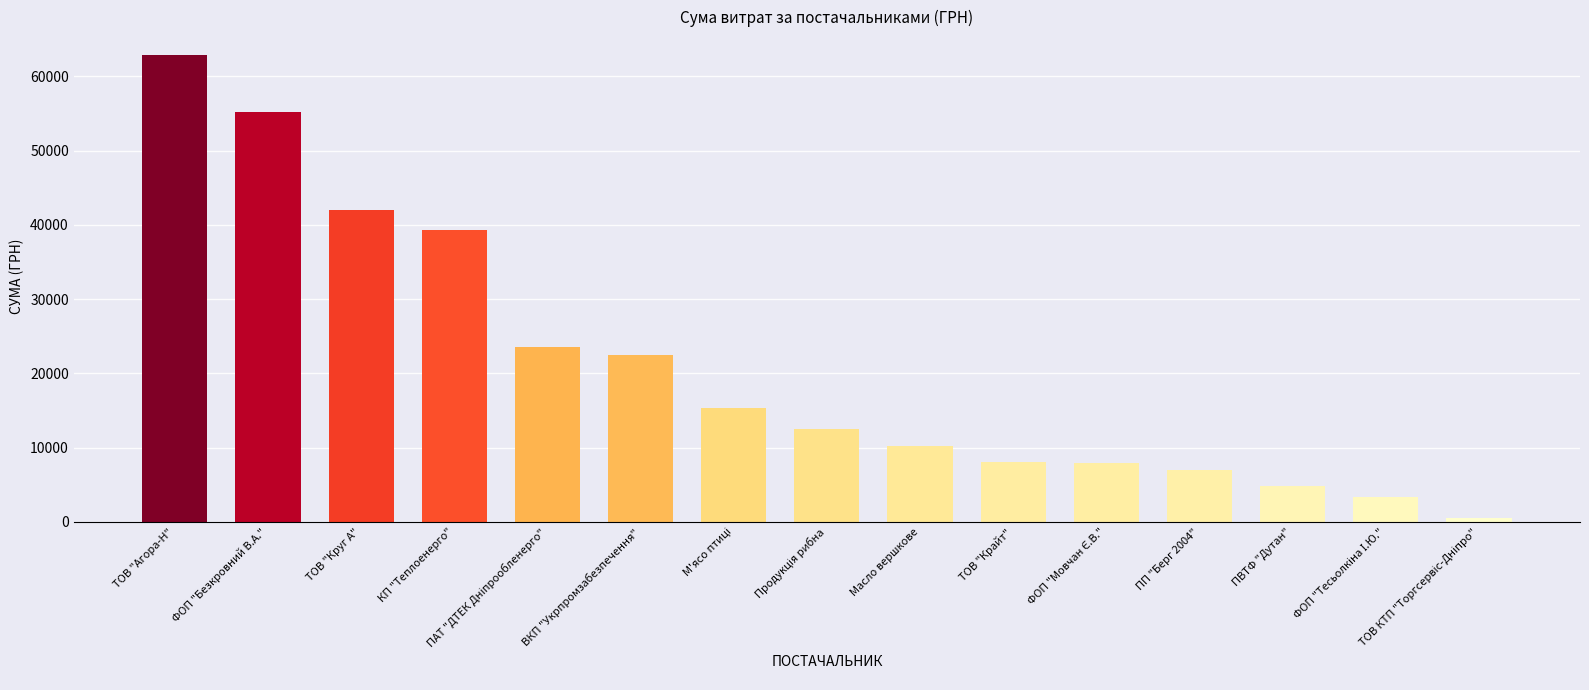

How many bars are there in total?

15